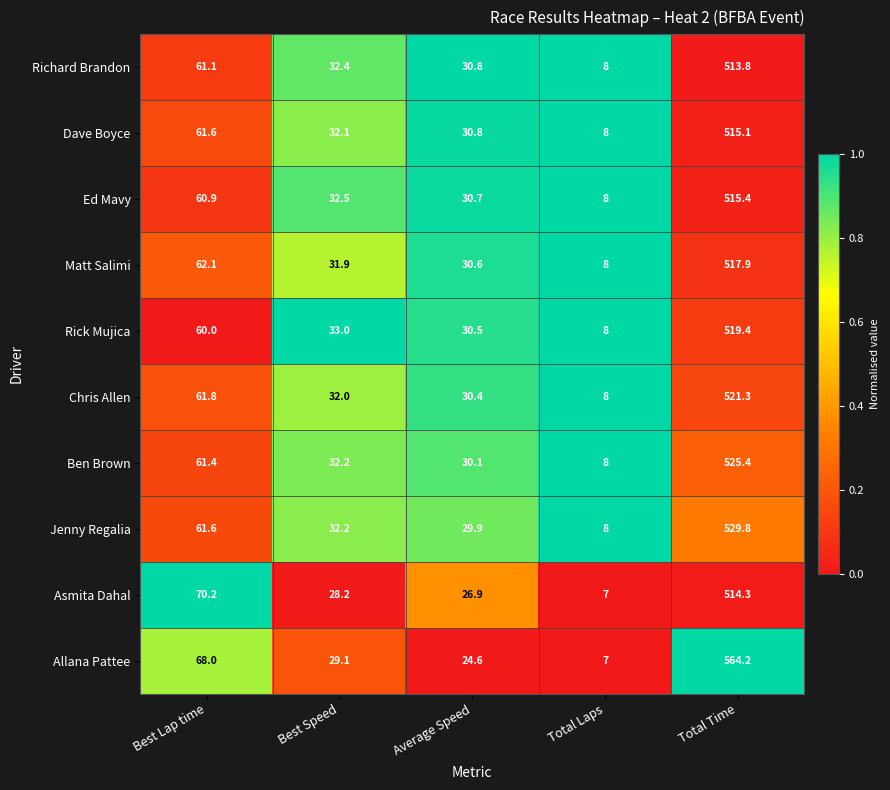

The Rick Mujica series shows 53.3 at Best Speed. True or false?

False